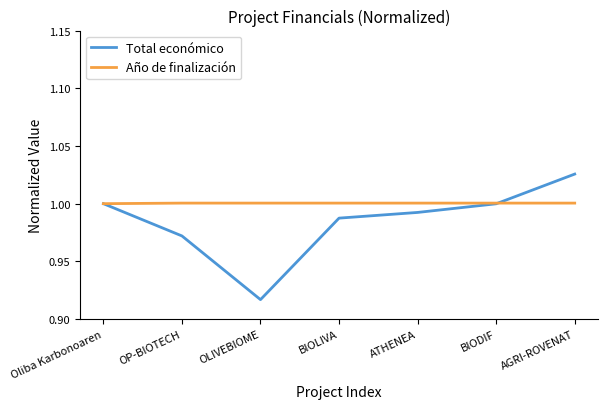

Between OP-BIOTECH and OLIVEBIOME, which series saw the biggest shift?

Total económico